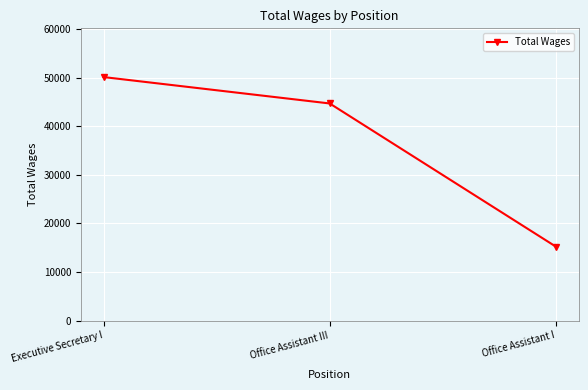

List the labels in order of value, largest first.

Executive Secretary I, Office Assistant III, Office Assistant I